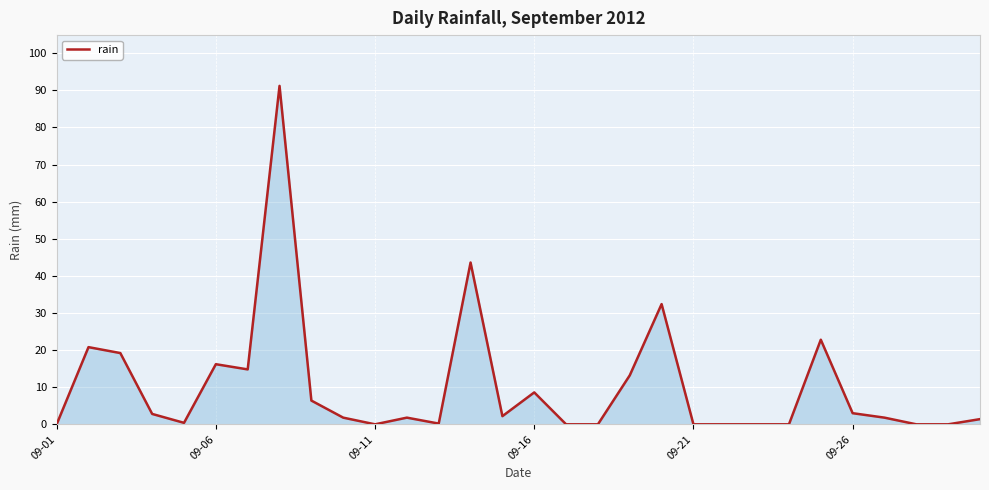

What is the maximum value shown in the chart?

91.2